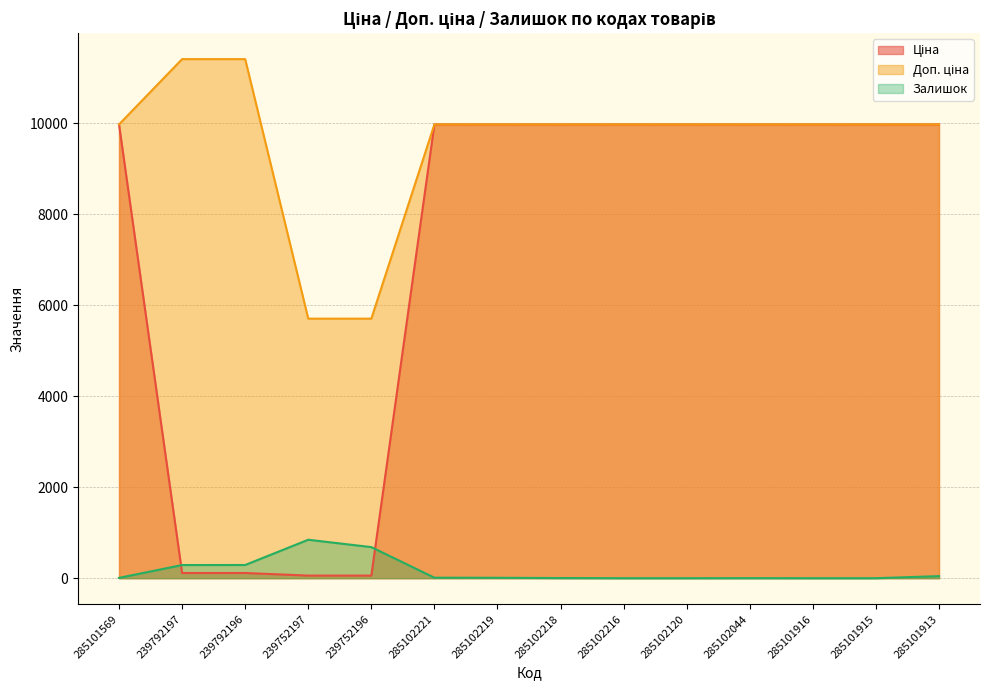

Between 285102120 and 285102044, which is larger?

285102120